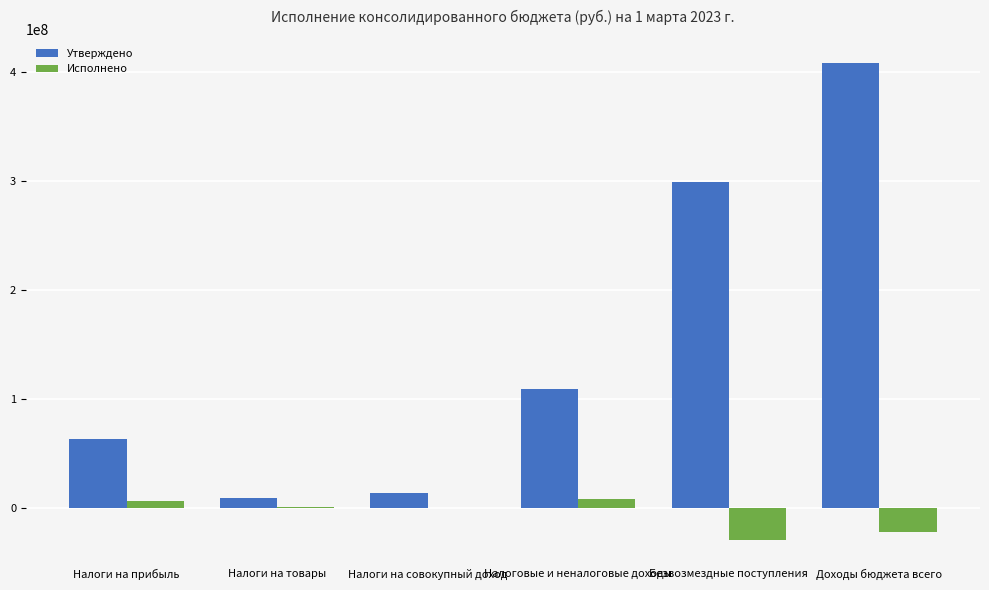

Count the number of data series in this chart.

2